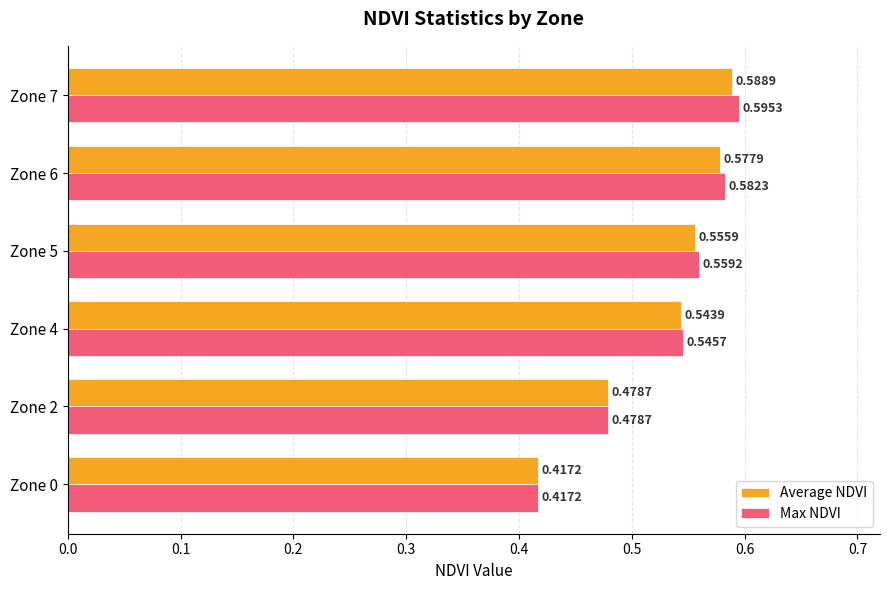

Which series has the widest spread of values?

Max NDVI